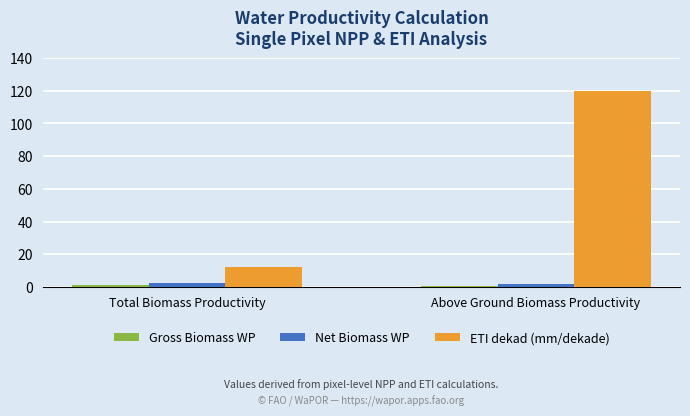

What is the difference between the maximum and minimum values in the ETI dekad (mm/dekade) series?

108.0